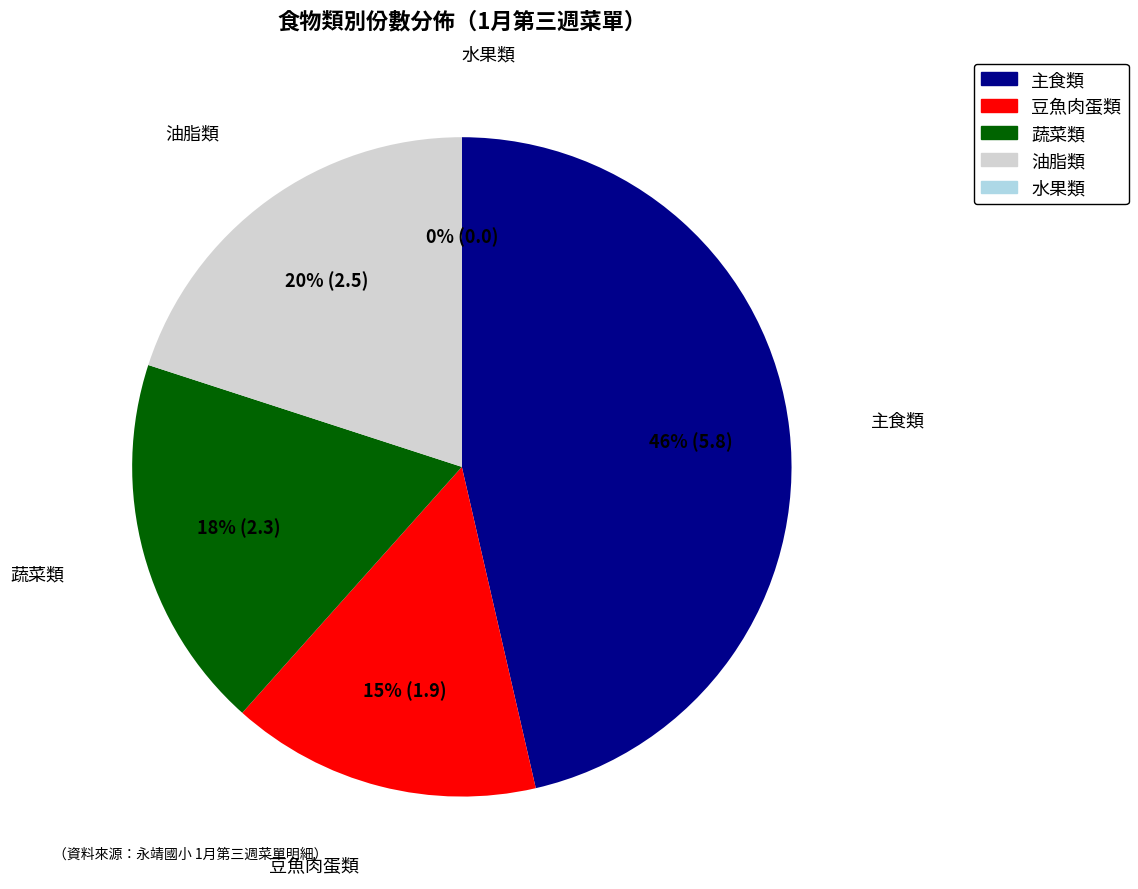

Is 水果類 the majority of the pie?

No